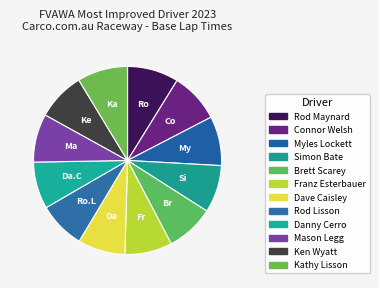

What percentage do Rod Lisson and Connor Welsh together represent?

16.6%